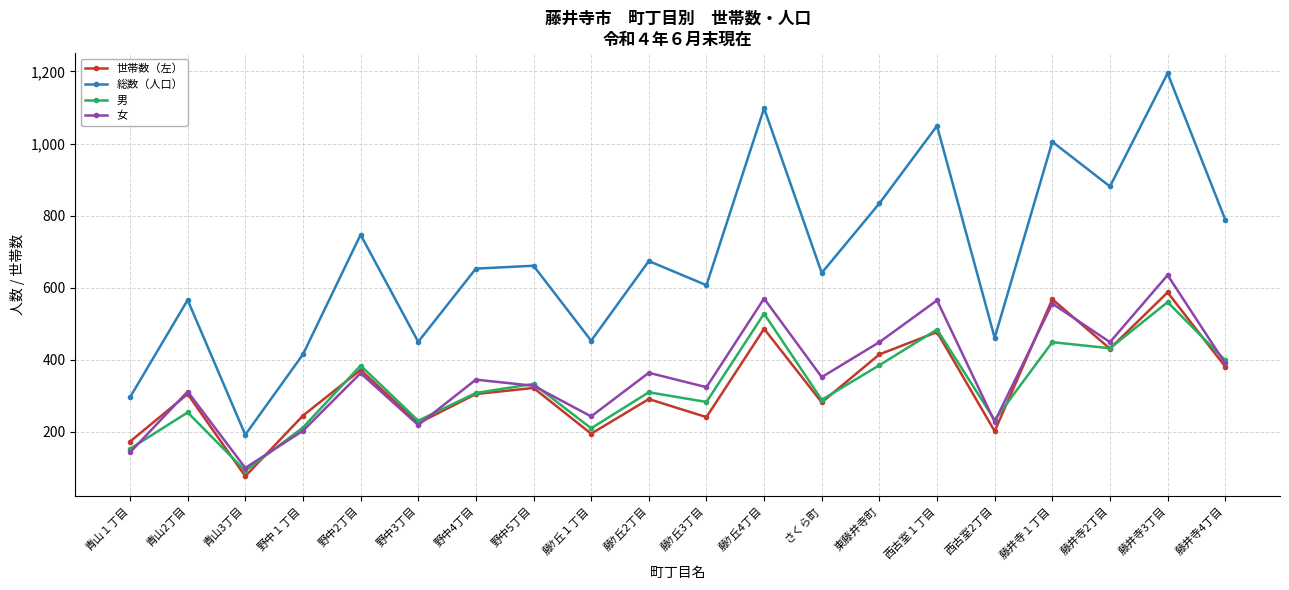

How many interior local peaks does the 世帯数（左） series have?

8